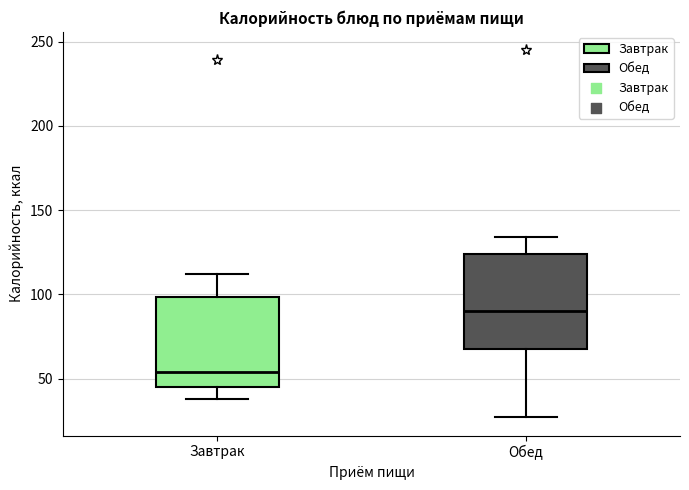

Where does the upper whisker of the box for Обед end on the y-axis? The values are not printed on the chart, so give them approximately, as read against the axis.

135